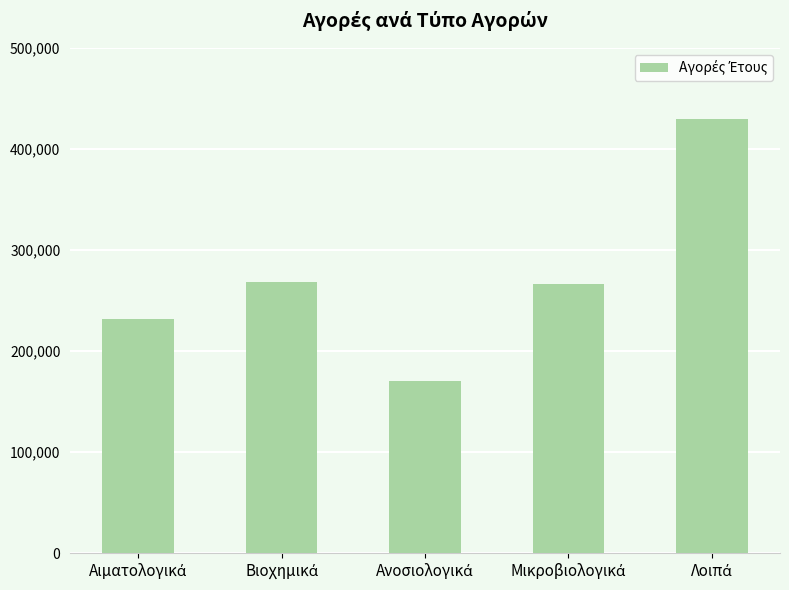

How many data points are above 266238?

3